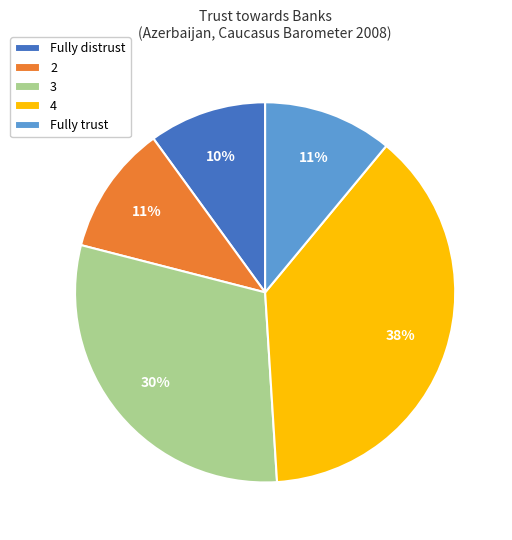

Is it true that 4 is 38% of the pie?

True